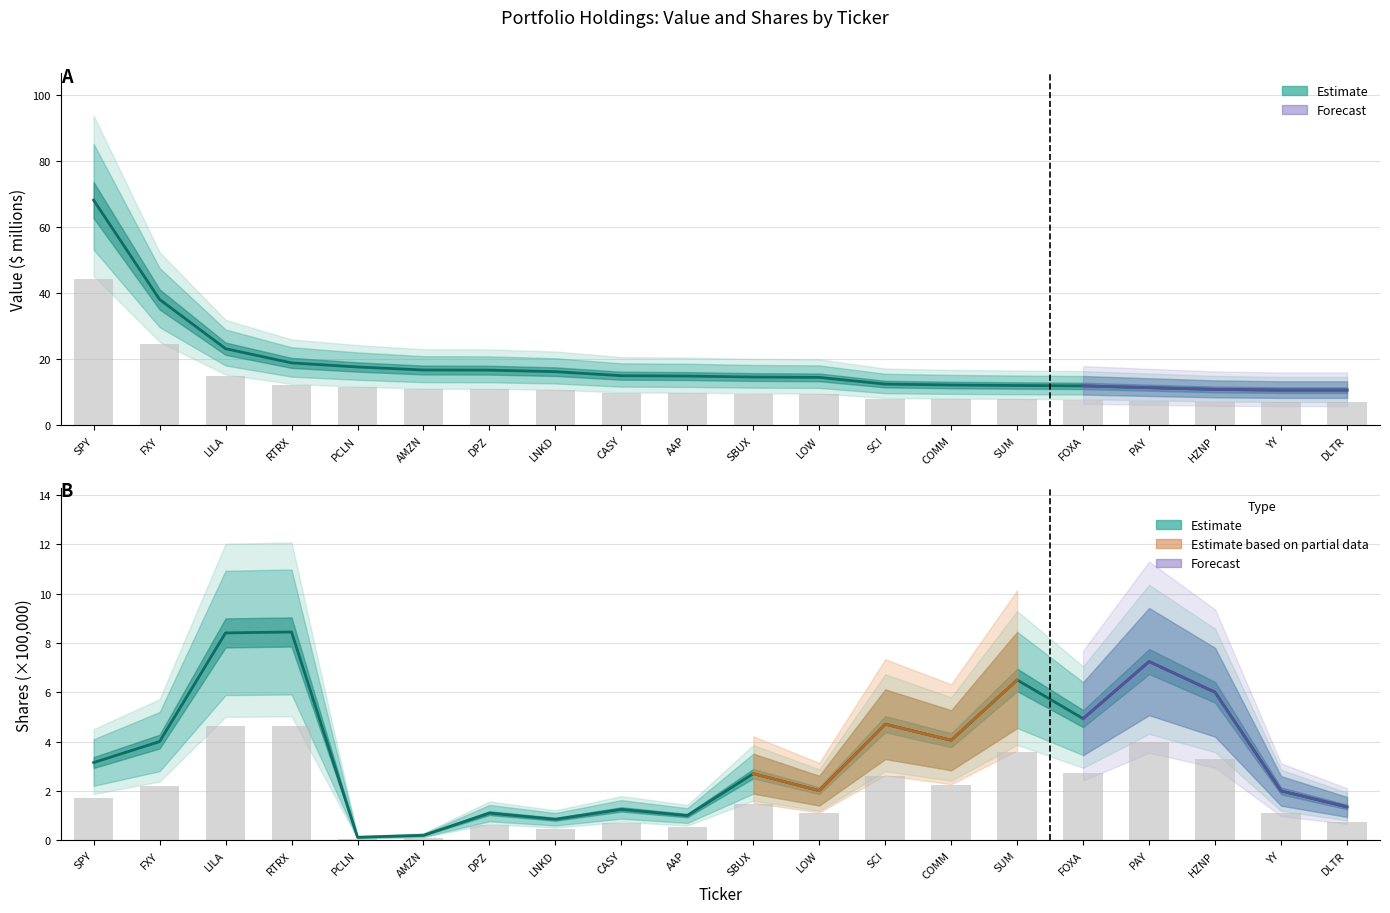

Which series has the largest range (max minus min)?

Value